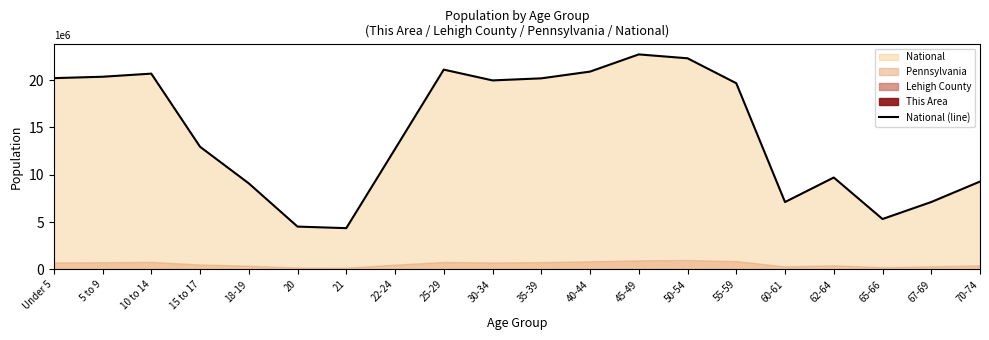

At which category does the data reach its first local peak?

10 to 14